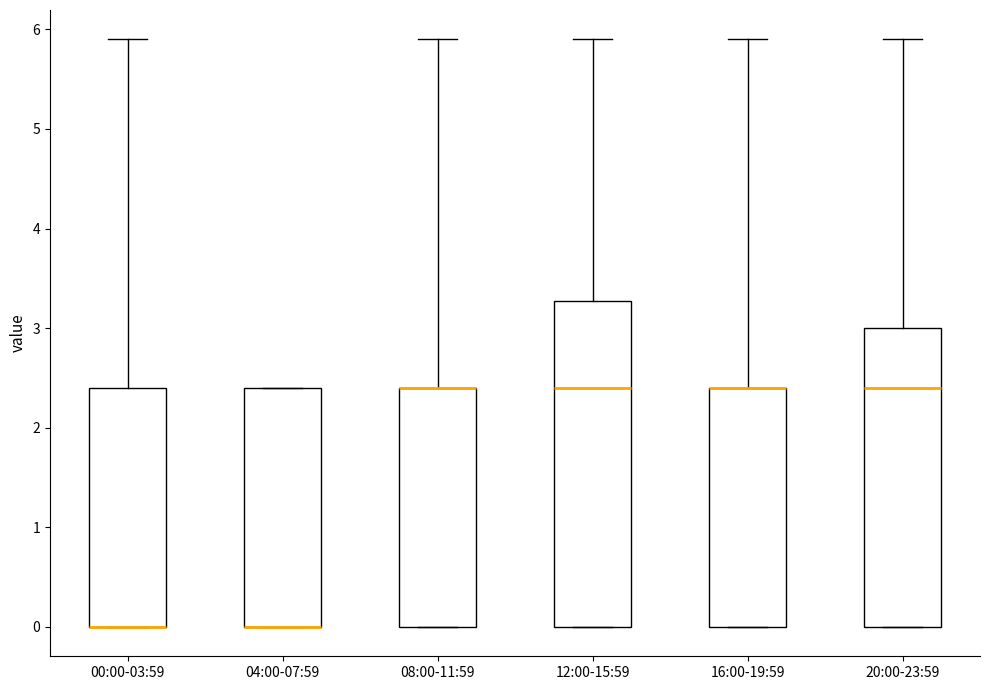

Reading left to right, read every box against the y-axis: the position of its median line, the range the box covers, and the ends of its whiskers. The values are not printed on the chart, so give them approximately, as read against the axis.

00:00-03:59: median 0.0 (drawn on the box's lower edge), box 0.0 to 2.4, whiskers 0.0 to 5.9
04:00-07:59: median 0.0 (drawn on the box's lower edge), box 0.0 to 2.4, whiskers 0.0 to 2.4
08:00-11:59: median 2.4 (drawn on the box's upper edge), box 0.0 to 2.4, whiskers 0.0 to 5.9
12:00-15:59: median 2.4, box 0.0 to 3.3, whiskers 0.0 to 5.9
16:00-19:59: median 2.4 (drawn on the box's upper edge), box 0.0 to 2.4, whiskers 0.0 to 5.9
20:00-23:59: median 2.4, box 0.0 to 3.0, whiskers 0.0 to 5.9